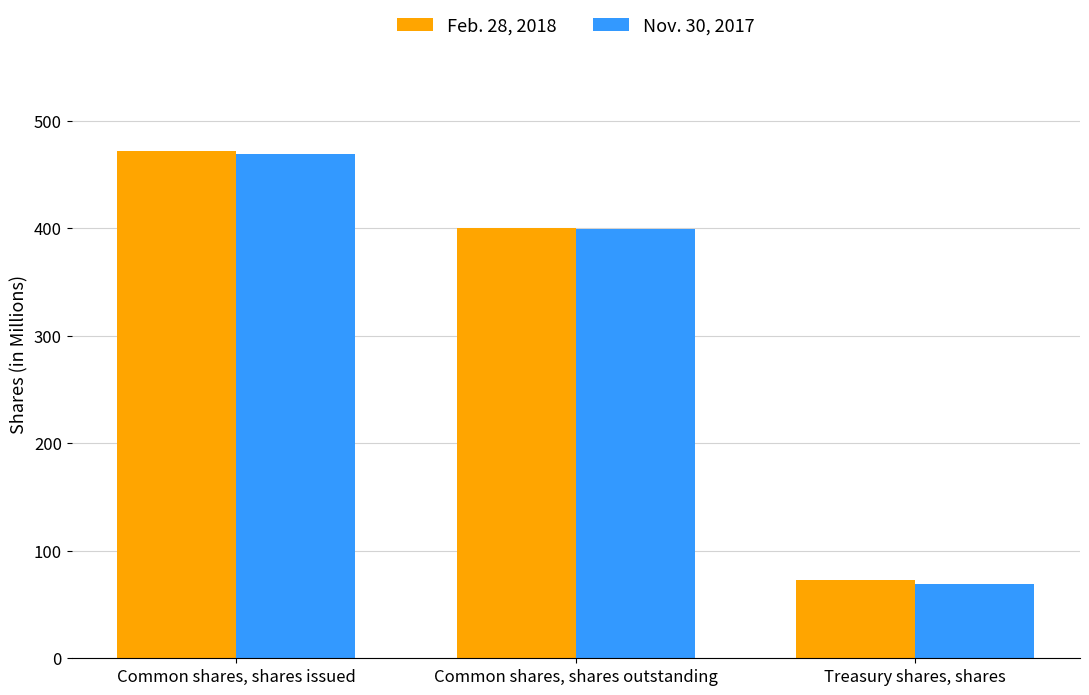

Reading right to left, extract all data points from this chart.

Feb. 28, 2018: 72.4	399.8	472.2
Nov. 30, 2017: 69.5	399.2	468.7